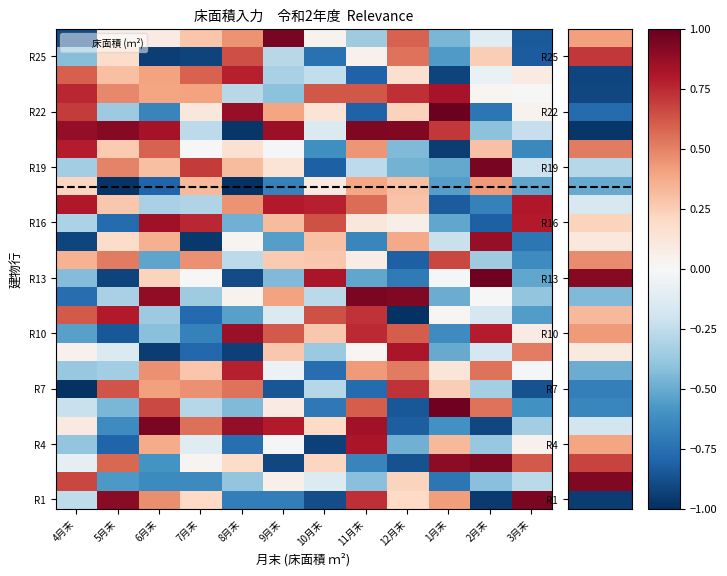

What is the greatest value displayed?

1.0